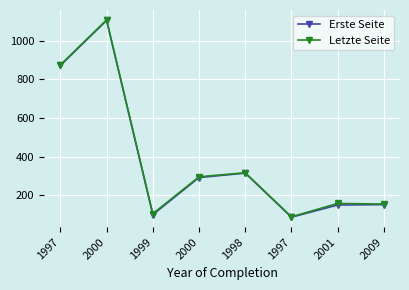

Is it true that Erste Seite equals 86 at 1997?

True